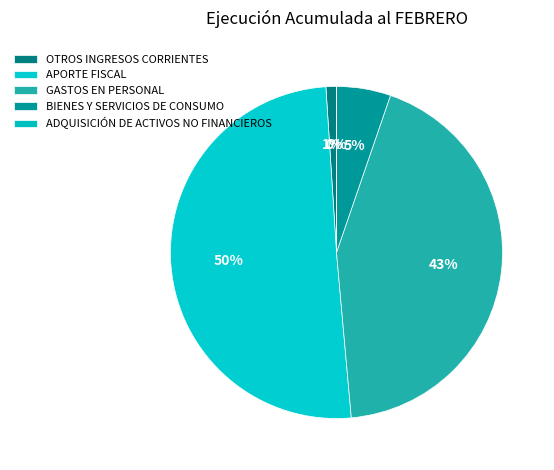

How many slices are in this pie chart?

5